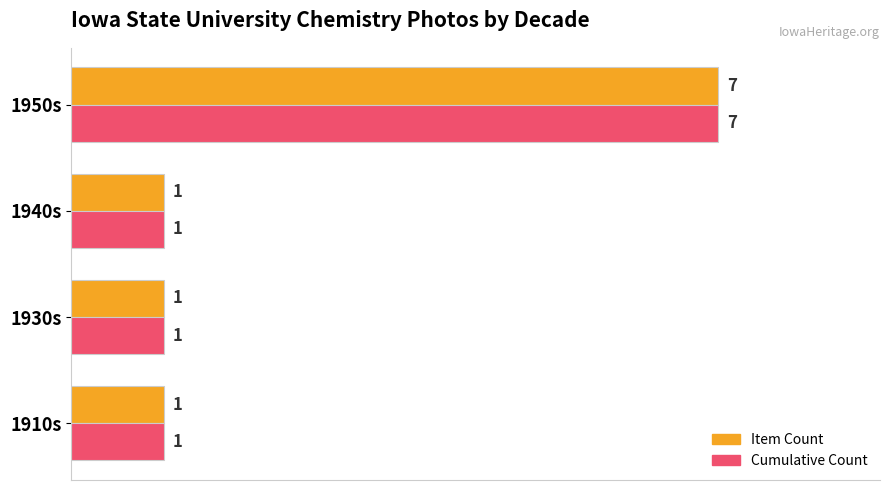

True or false: Item Count has a value of 0 at 1930s.

False